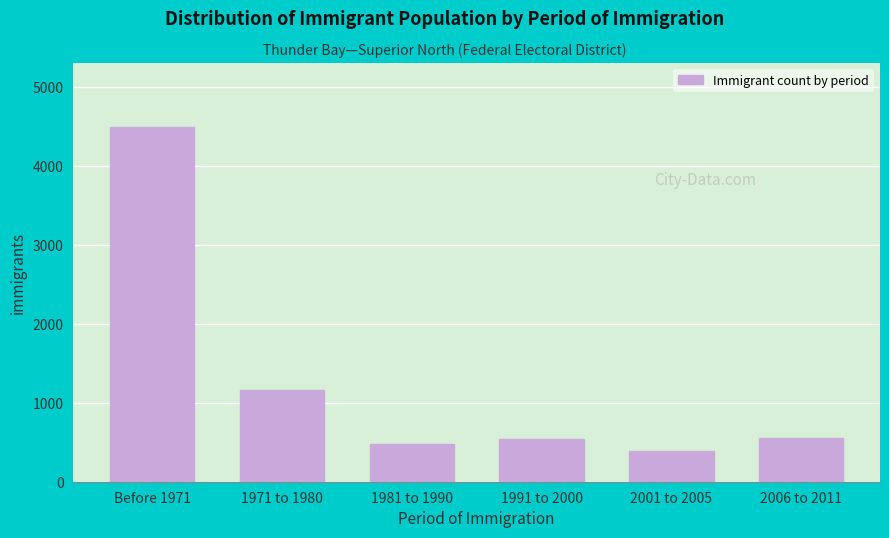

At which label is the value closest to 2442?

1971 to 1980